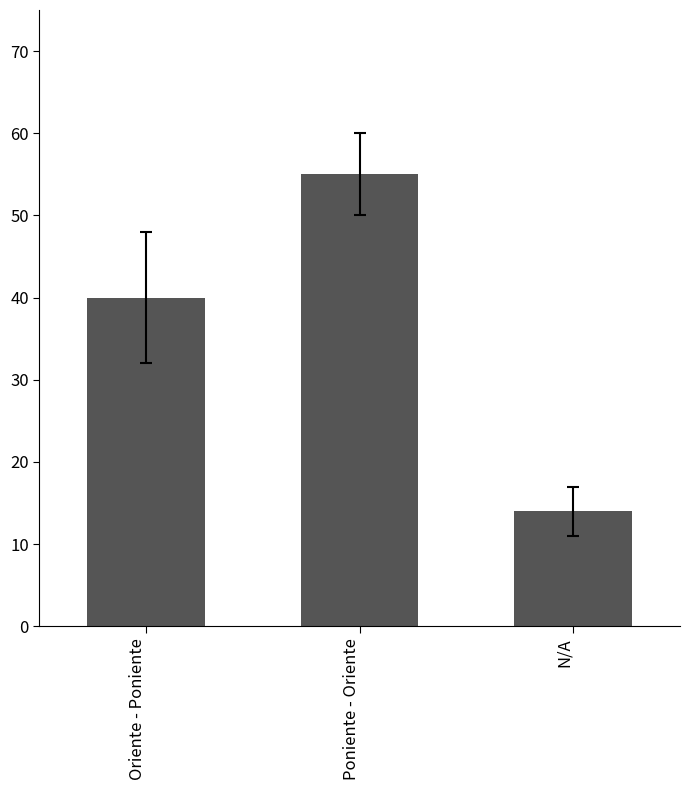

What is the maximum value shown in the chart?

55